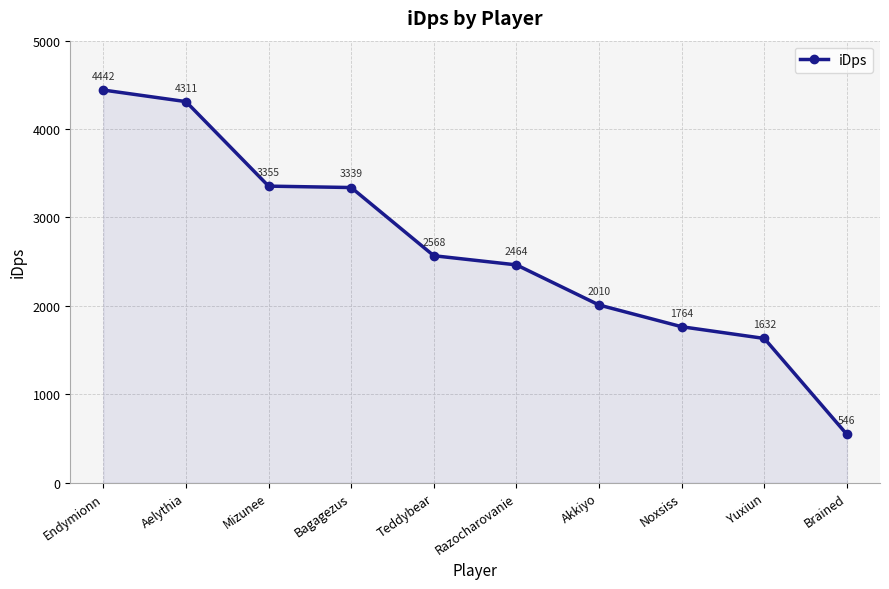

How many data points are less than 2567?

5